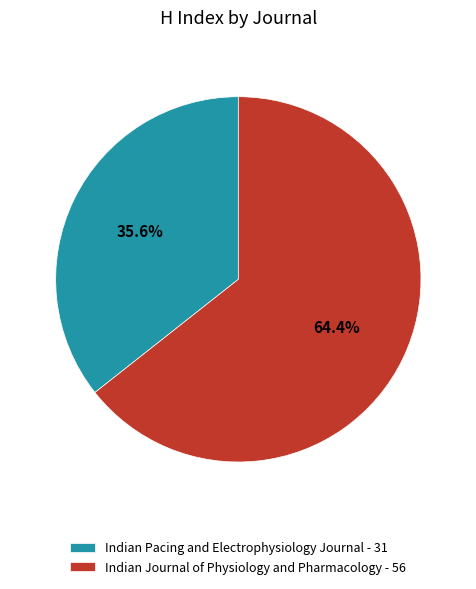

How many segments does this pie chart have?

2